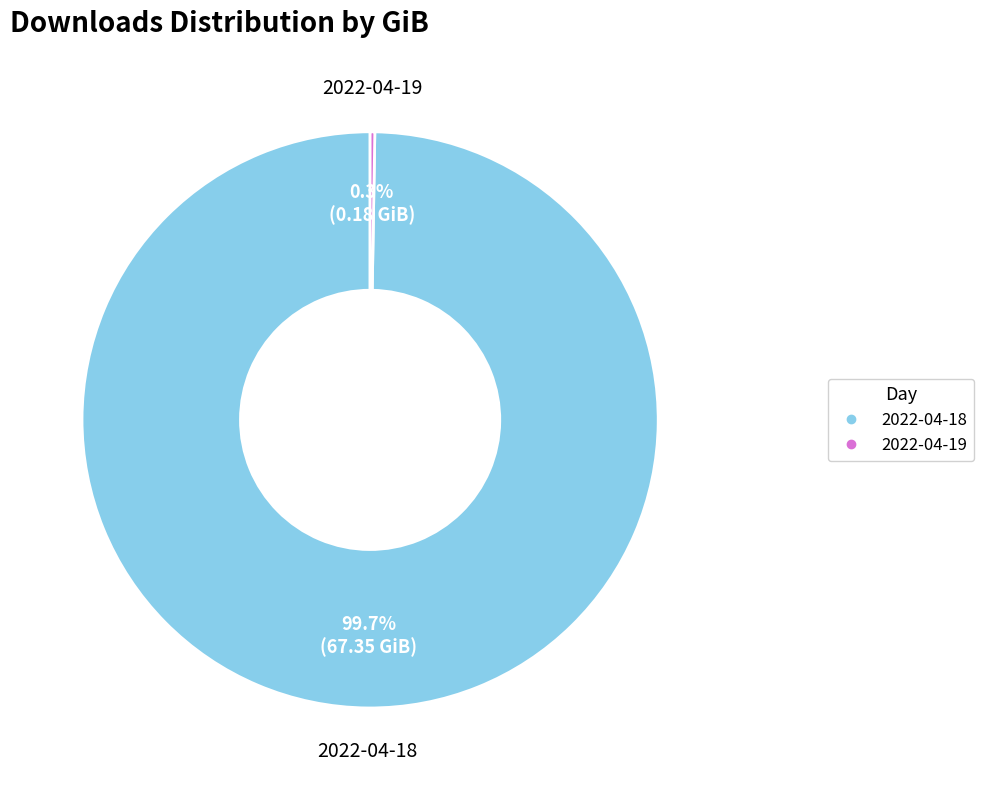

How much of the chart is everything except 2022-04-18?

0.3%